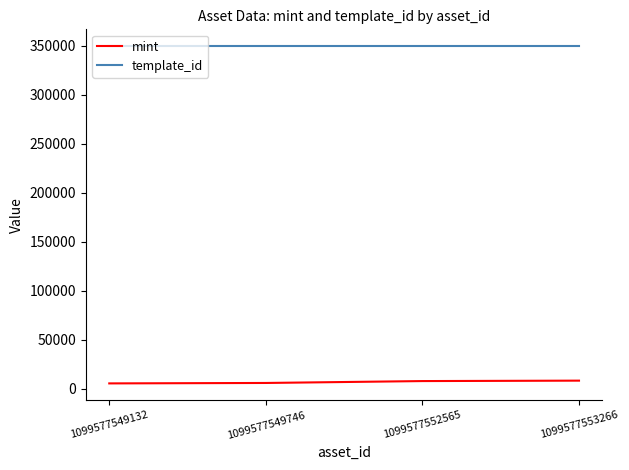

What is the spread (max minus min) of values at 1099577553266?

341331